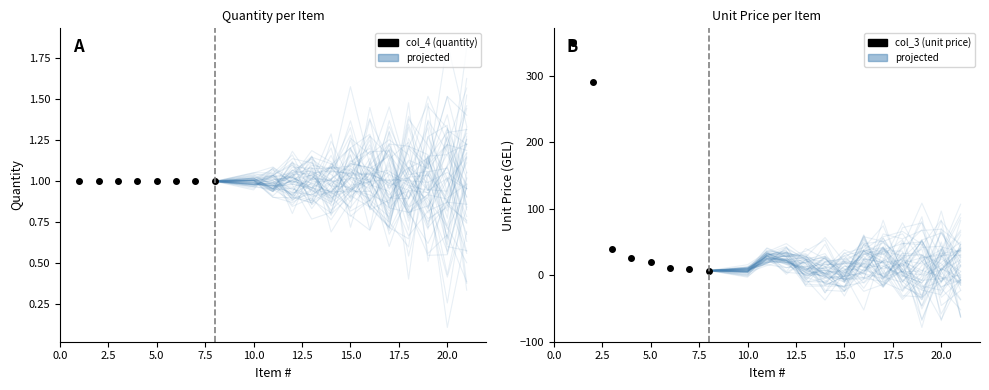

What is the sum of the col_3 (unit price) values at 0.0 and 12.5?

361.2